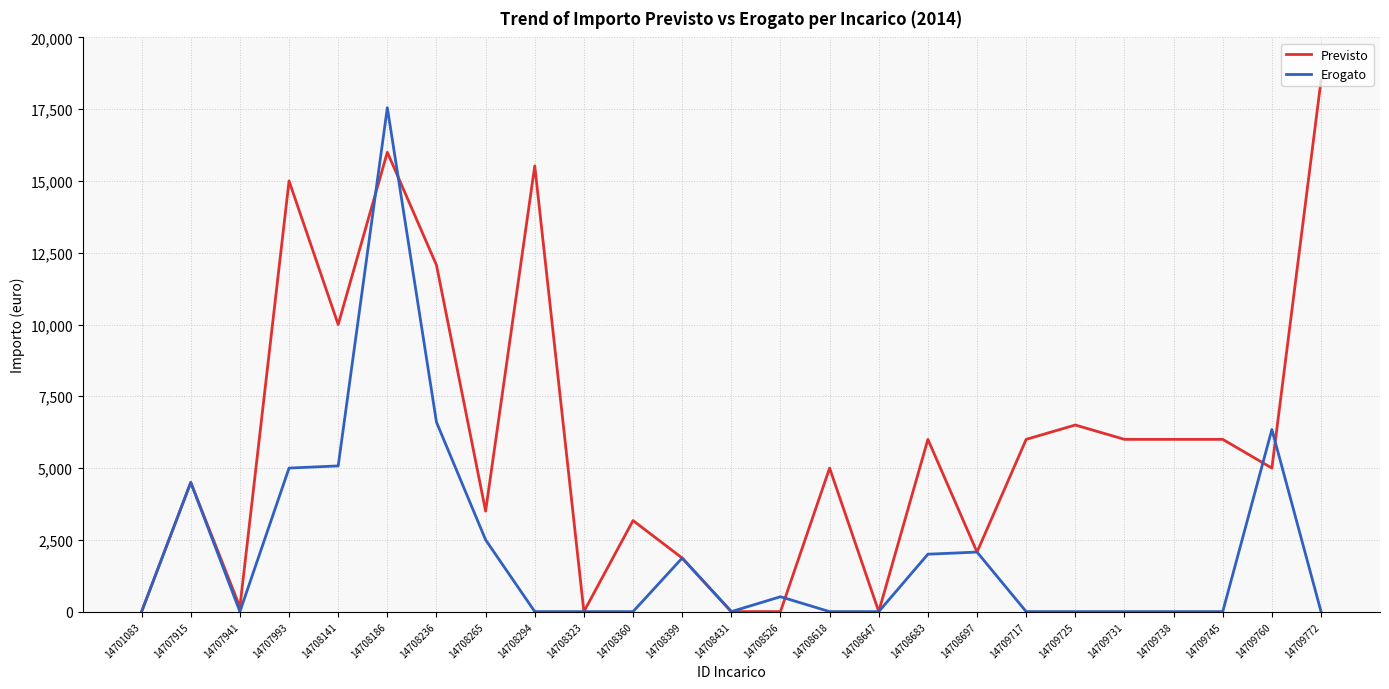

What is the highest value of the Previsto series?

18500